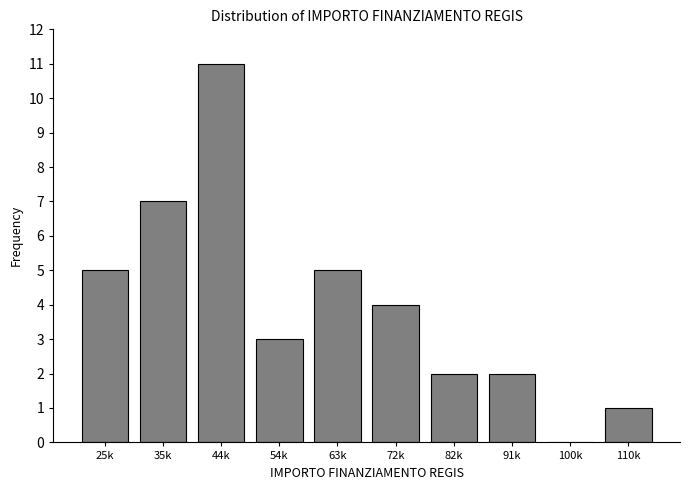

Reading left to right, extract all data points from this chart.

25k=5	35k=7	44k=11	54k=3	63k=5	72k=4	82k=2	91k=2	100k=0	110k=1